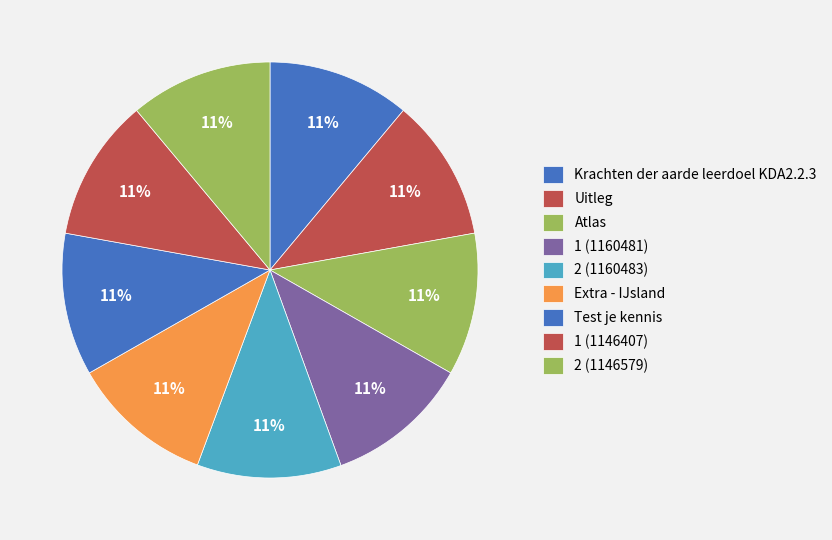

How many slices are in this pie chart?

9